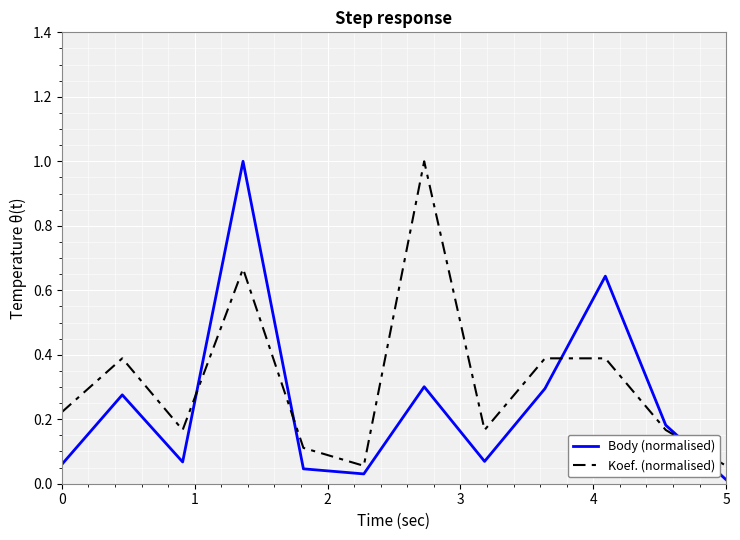

Which series ends up on top after the final intersection of Body (normalised) and Koef. (normalised)?

Koef. (normalised)